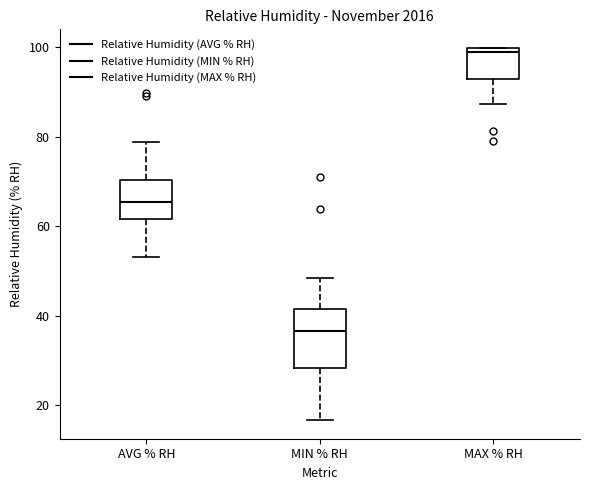

Reading left to right, transcribe this box plot: for each box, give where its median line is, the range the box spans, and where its two whiskers end, as read against the y-axis. The values are not printed on the chart, so give them approximately, as read against the axis.

AVG % RH: median 66, box 62 to 70, whiskers 54 to 78
MIN % RH: median 36, box 28 to 42, whiskers 16 to 48
MAX % RH: median 100 (just below the box's upper edge), box 94 to 100, whiskers 88 to 100